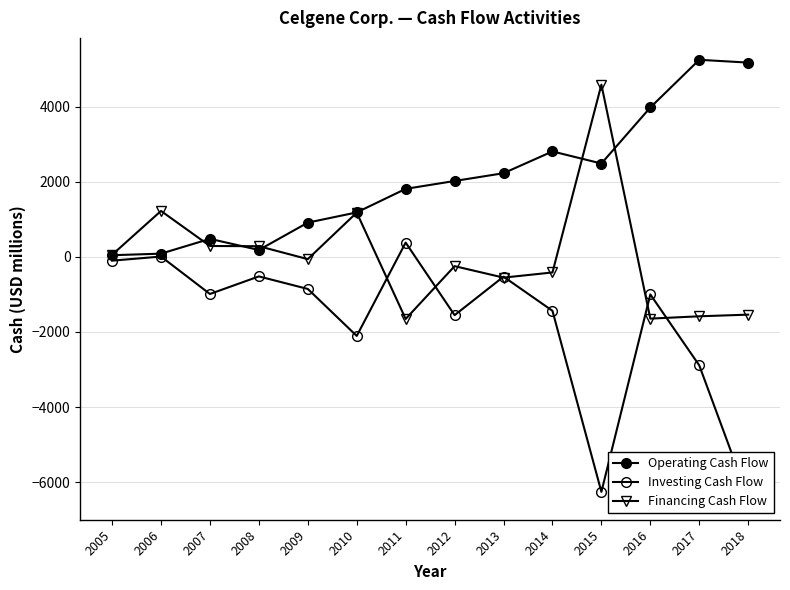

The Investing Cash Flow series shows 9 at 2006. True or false?

False